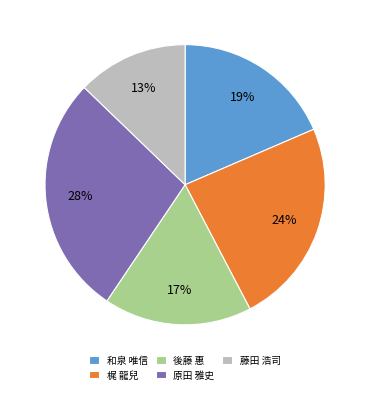

To the nearest percent, what is the difference between the largest and smallest slice percentages?

15%